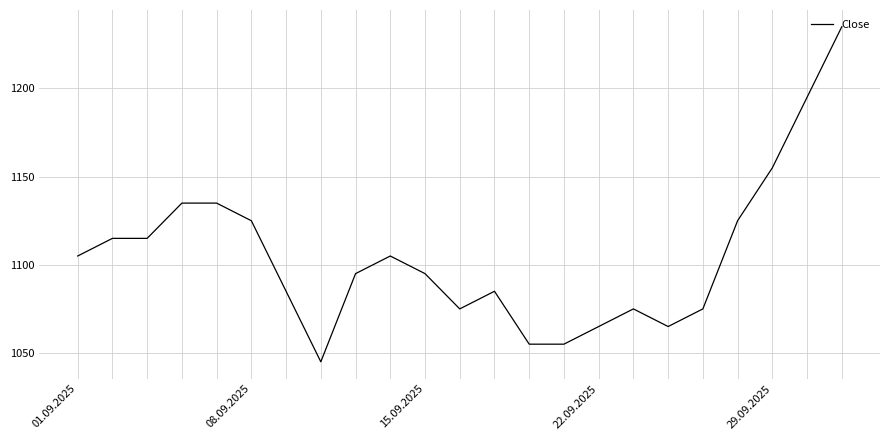

What is the maximum value shown in the chart?

1235